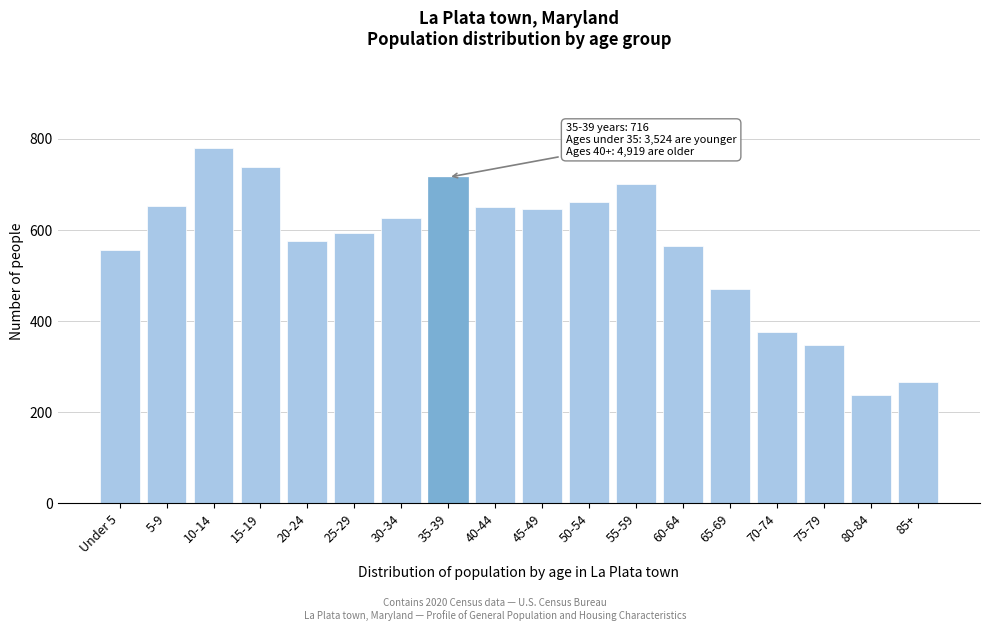

Approximately how many times larger is the value at 45-49 compared to 30-34?

1.0